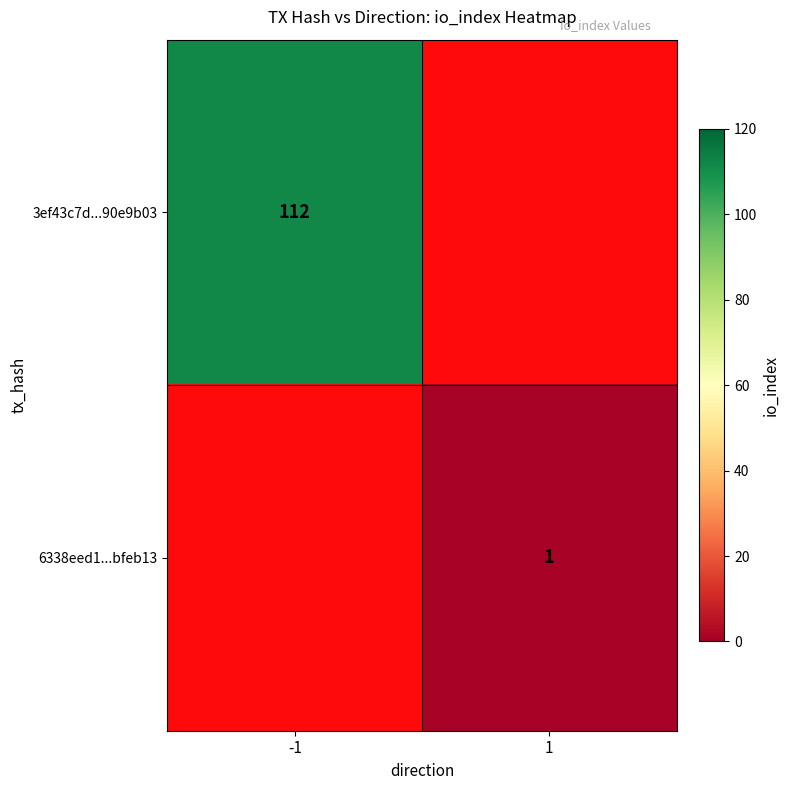

Is it true that 3ef43c7d...90e9b03 equals 51 at -1?

False